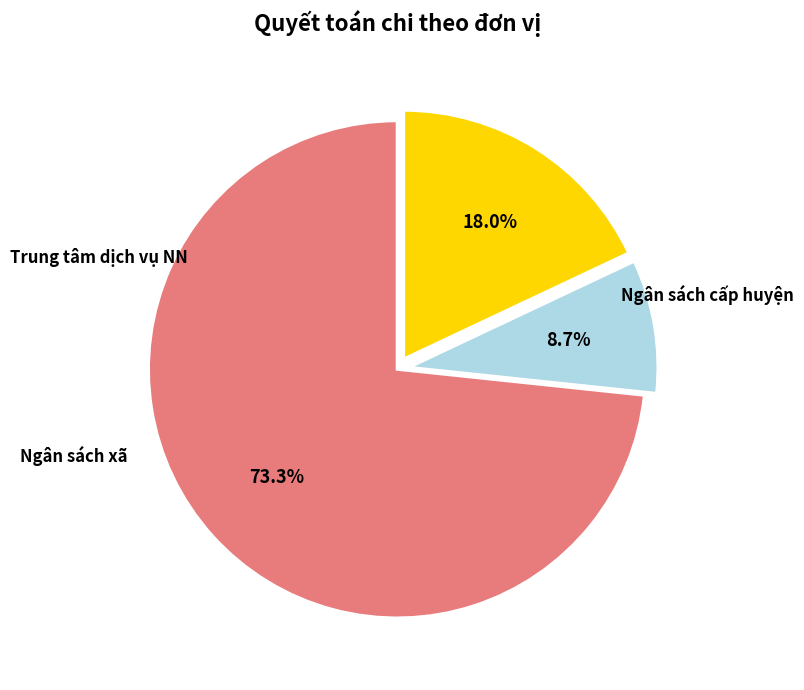

To the nearest percent, what is the average slice percentage?

33%